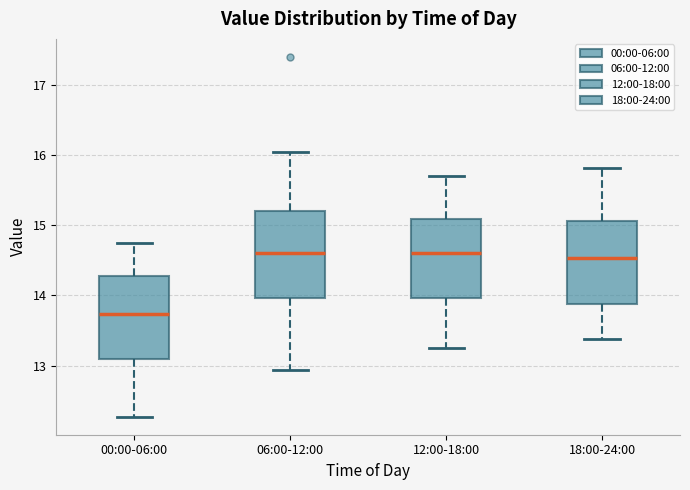

Which box has the lowest median line?

00:00-06:00